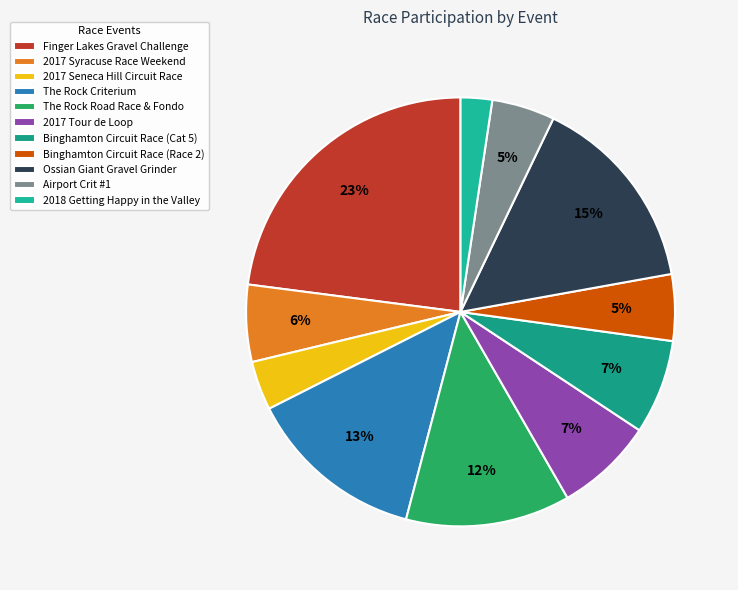

Combined, what portion of the pie is 2017 Seneca Hill Circuit Race and Binghamton Circuit Race (Race 2)?

8.7%